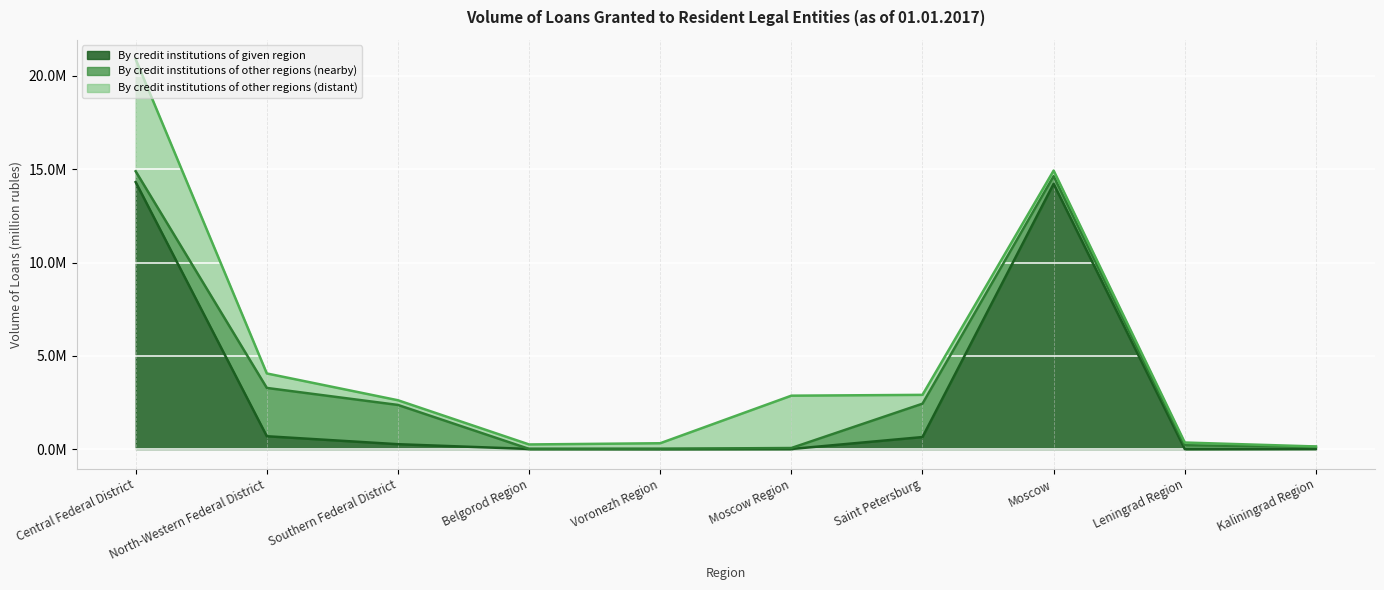

At which label does By credit institutions of other regions (distant) first exceed 300129?

Central Federal District